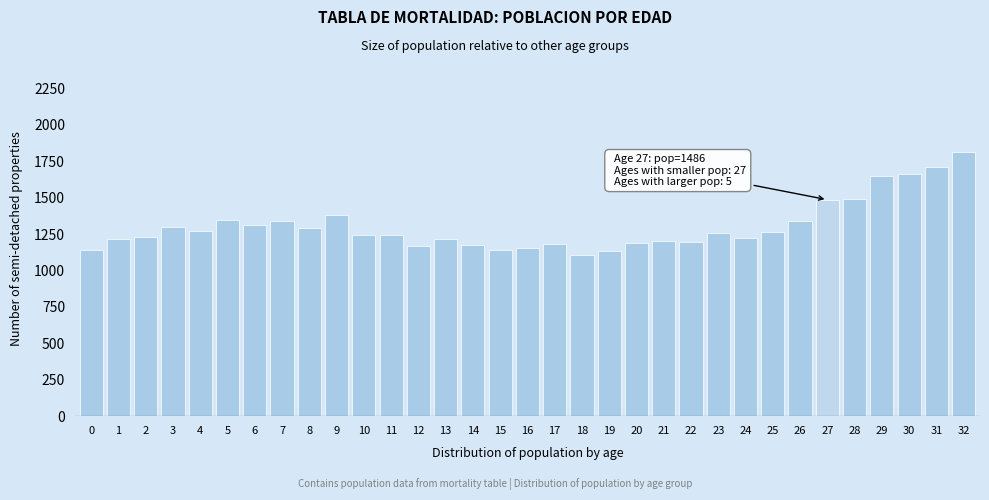

What value does the data have at 20?

1191